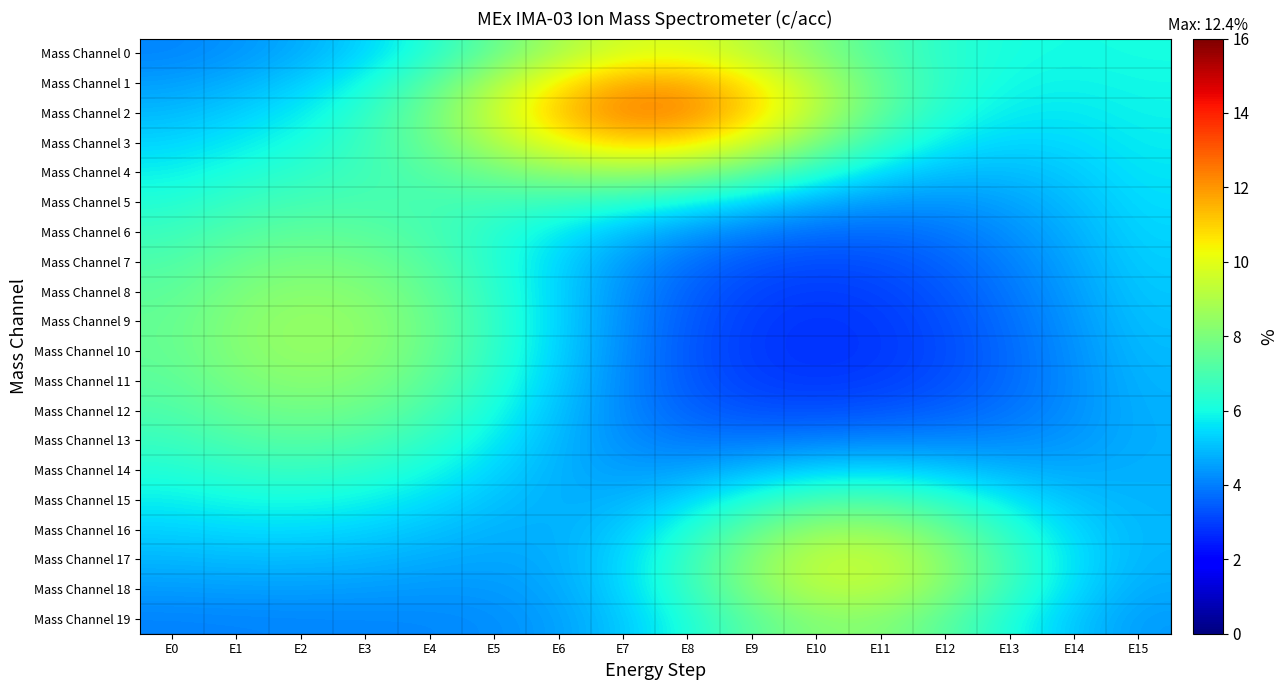

Between E11 and E2, which is larger?

E11